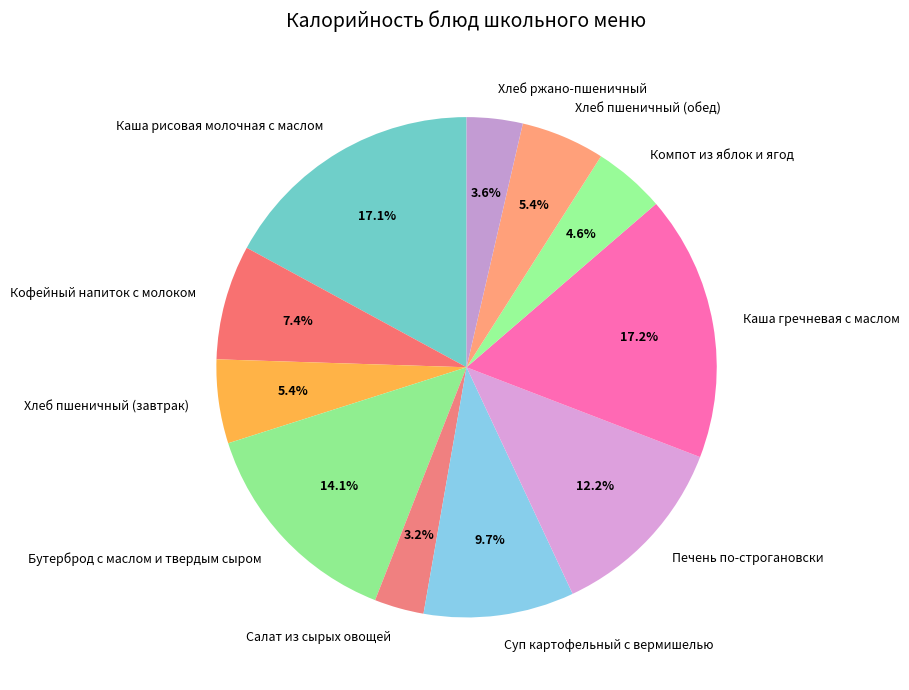

Does any single category account for the majority?

No